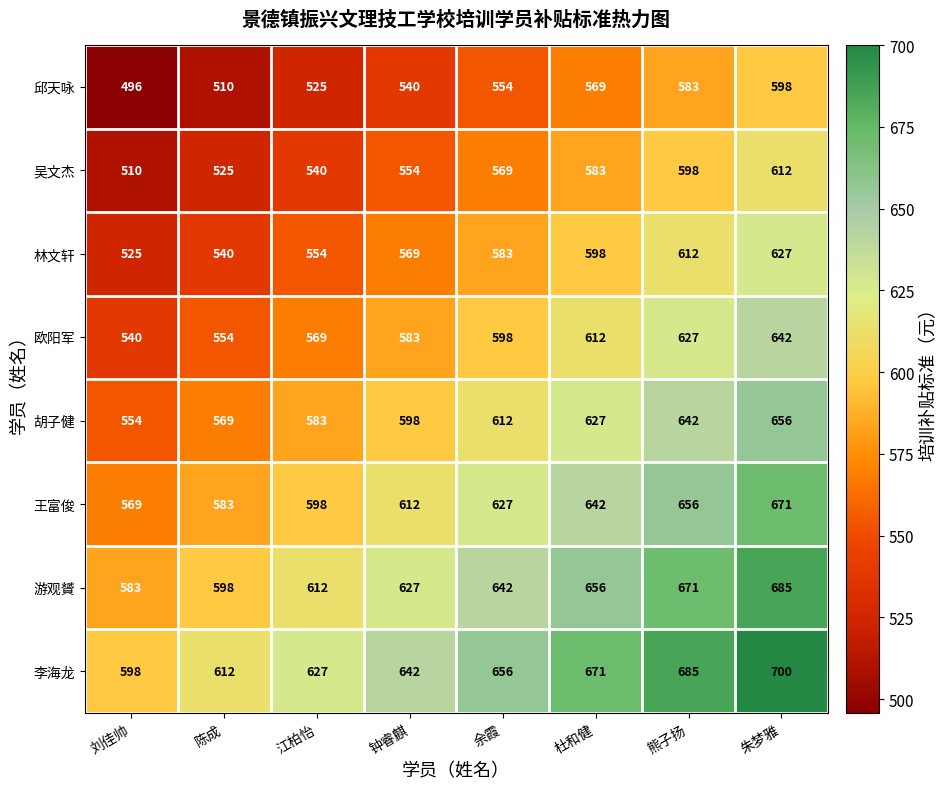

Rank the series at 钟睿麒 from highest to lowest value.

李海龙, 游观贇, 王富俊, 胡子健, 欧阳军, 林文轩, 吴文杰, 邱天咏